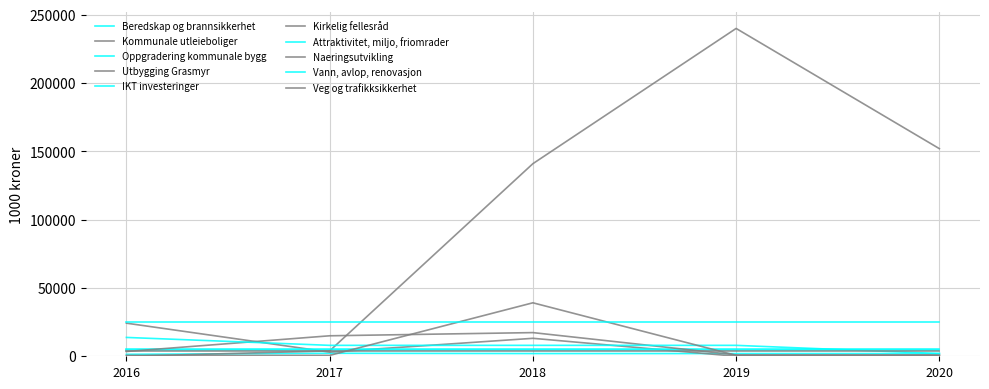

Between 2017 and 2018, which series saw the biggest shift?

Utbygging Grasmyr